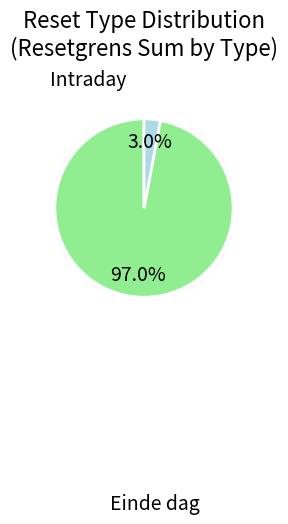

What percentage is NOT represented by Einde dag?

3.0%